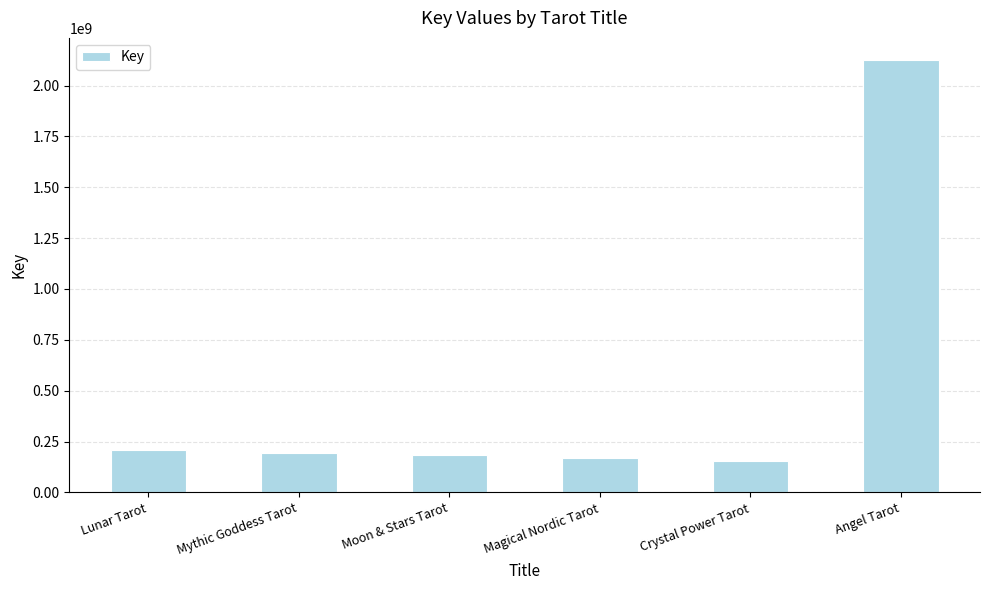

What is the label of the 4th bar from the right?

Moon & Stars Tarot